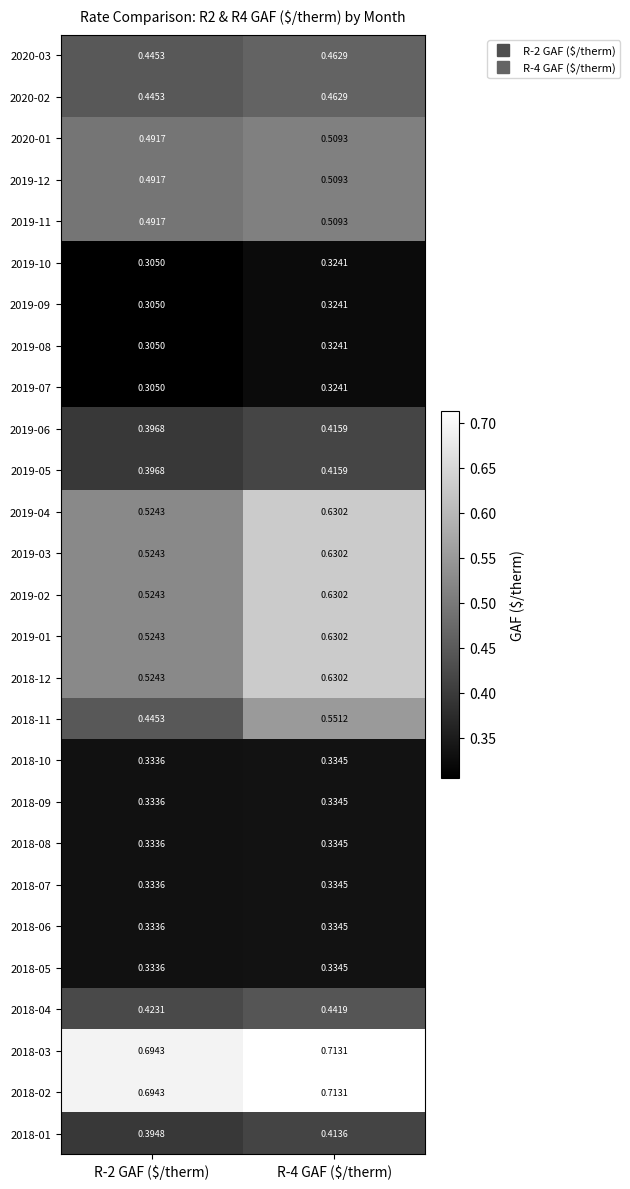

Count the number of data series in this chart.

27